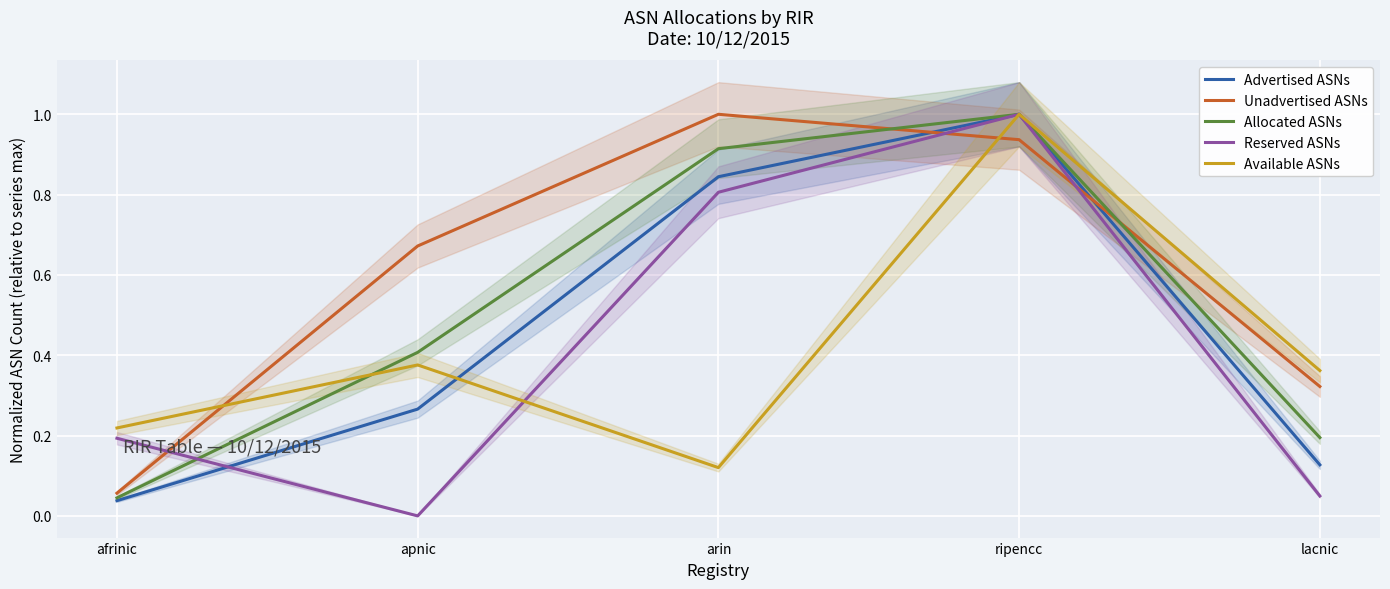

At which label does Reserved ASNs reach its peak?

ripencc